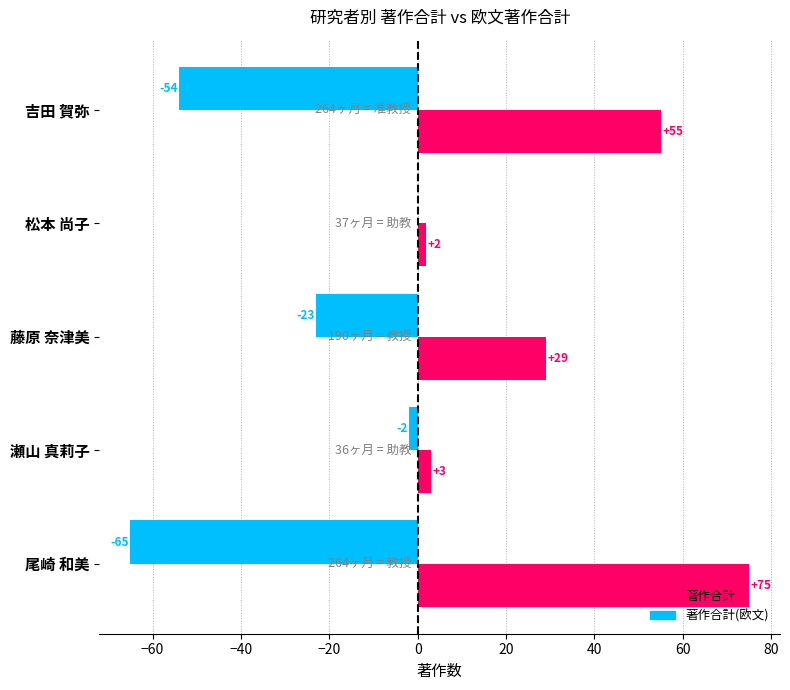

The value of 著作合計 at 吉田 賀弥 is 26. True or false?

False